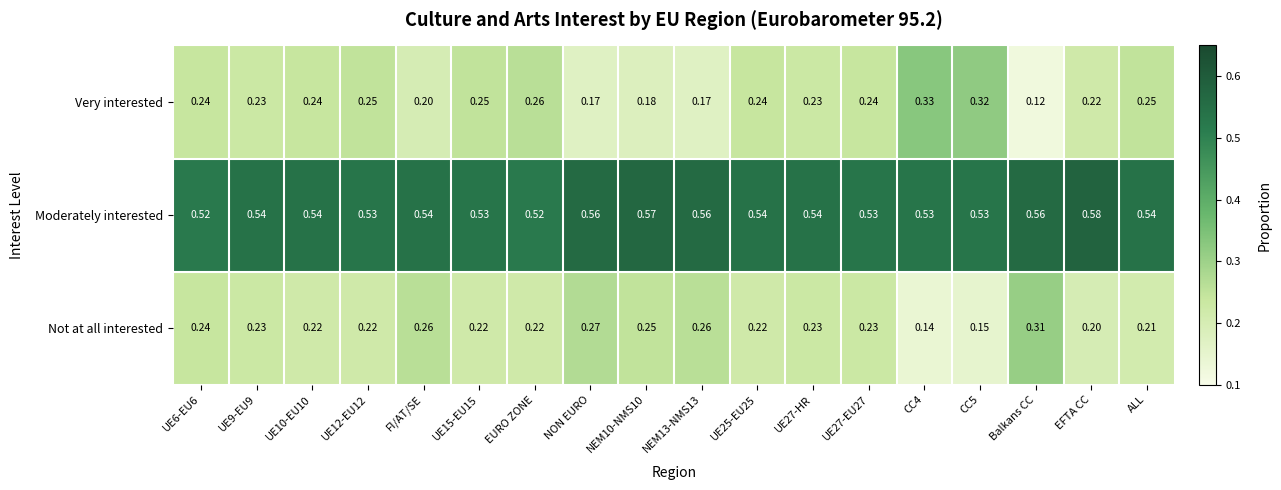

Between Balkans CC and ALL, which series saw the biggest shift?

Very interested